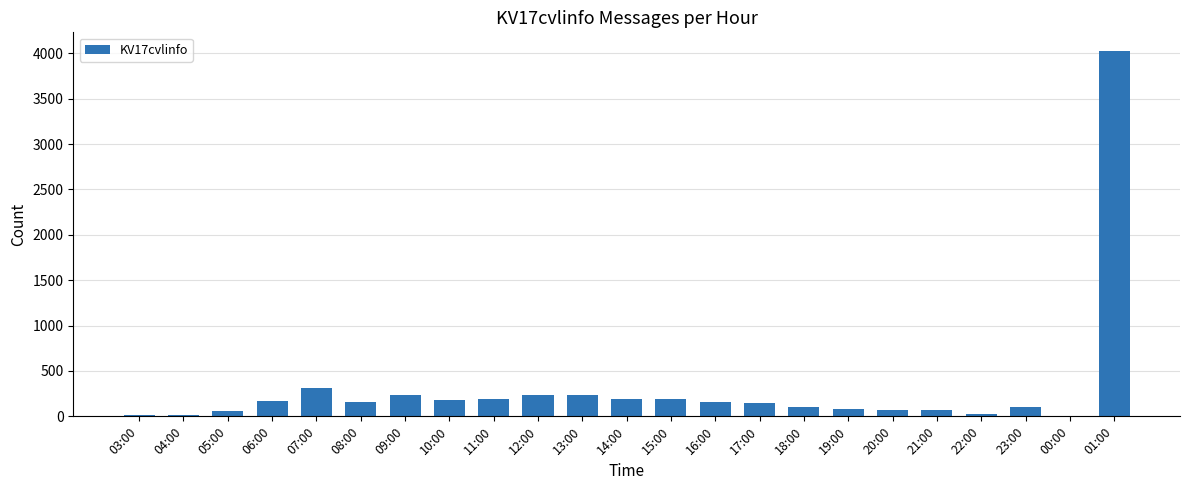

The chart shows a value of 240 at 12:00. True or false?

True